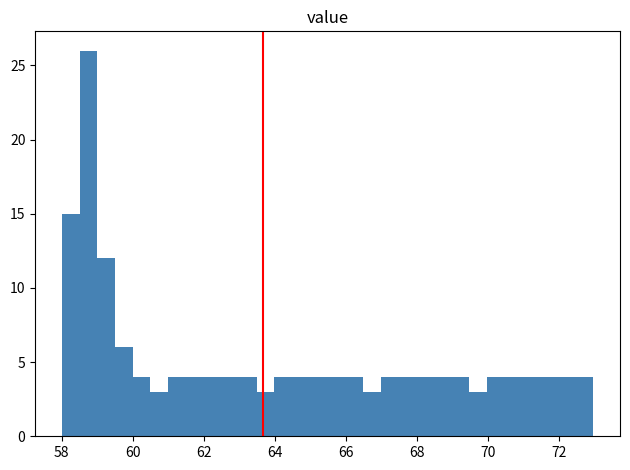

Read against the x-axis, roughly where is the centre of the tallest bar?

58.8